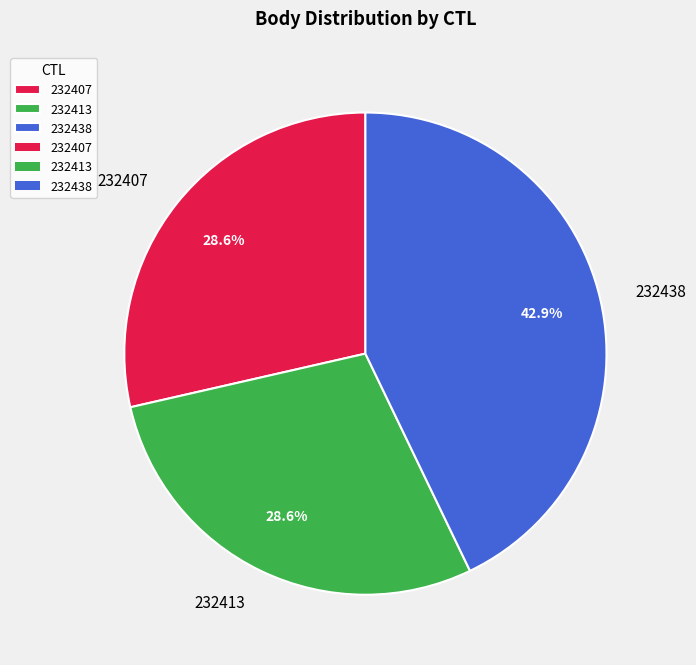

What is the total percentage of 232413 and 232438?

71.4%